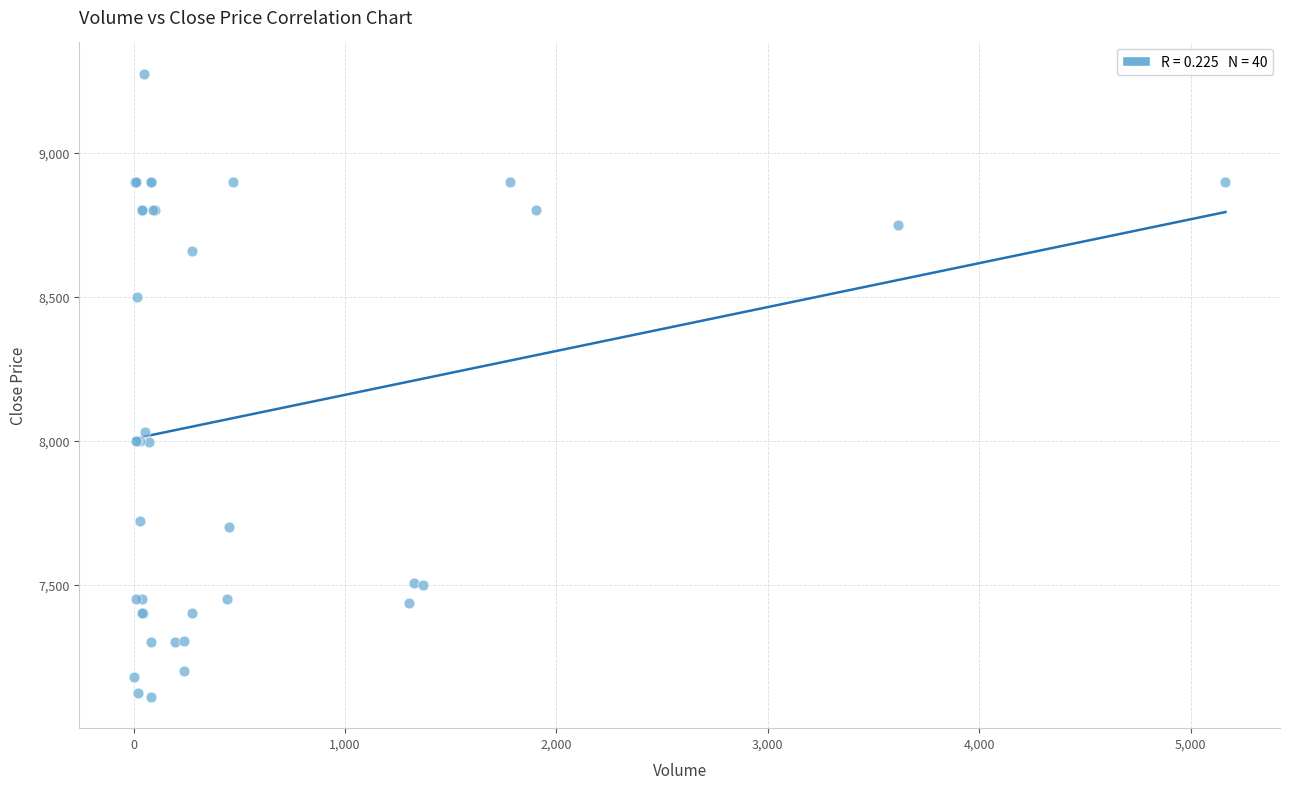

What Y value in the scatter plot is closest to 8192?

8030